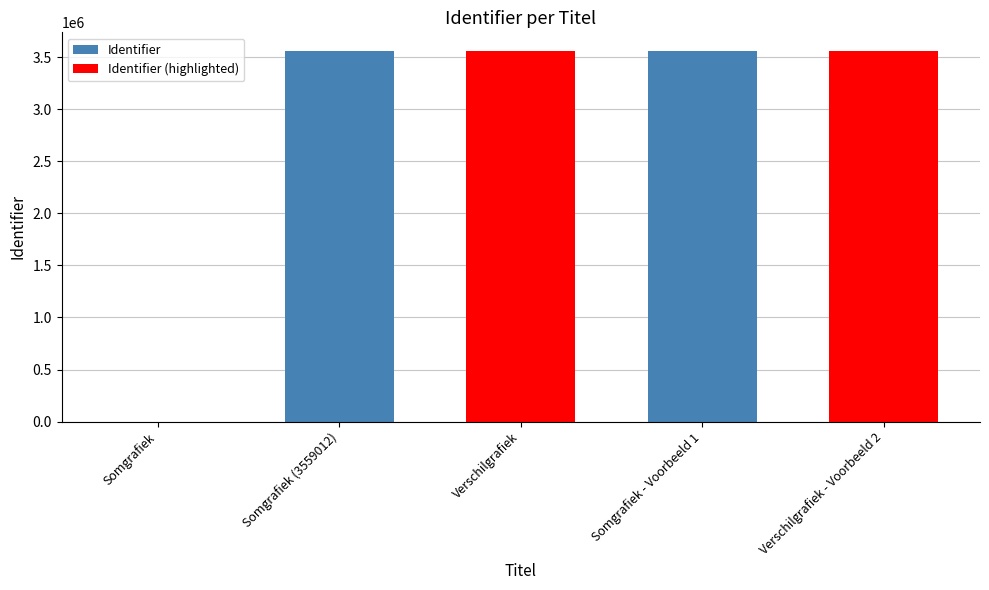

Is it true that the value at Somgrafiek is 1146882?

False